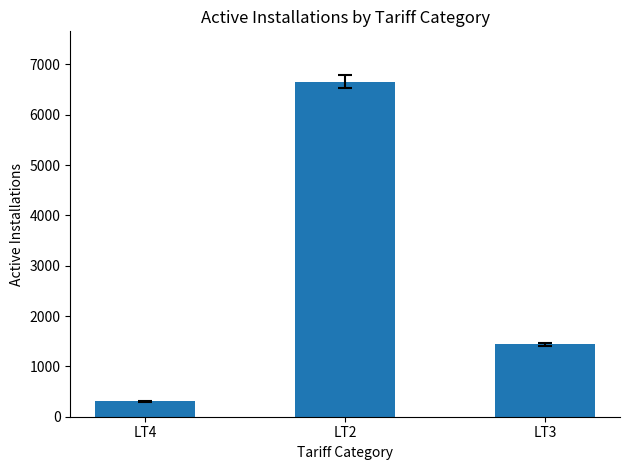

Is it true that the value at LT2 is 10058?

False